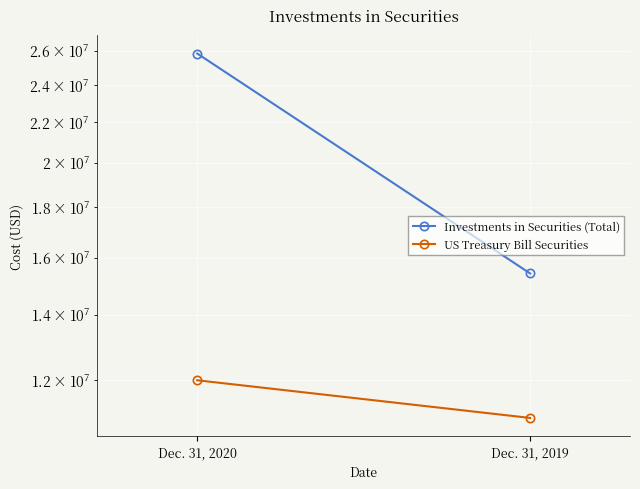

What is the sum of the Investments in Securities (Total) values at Dec. 31, 2019 and Dec. 31, 2020?

41254840